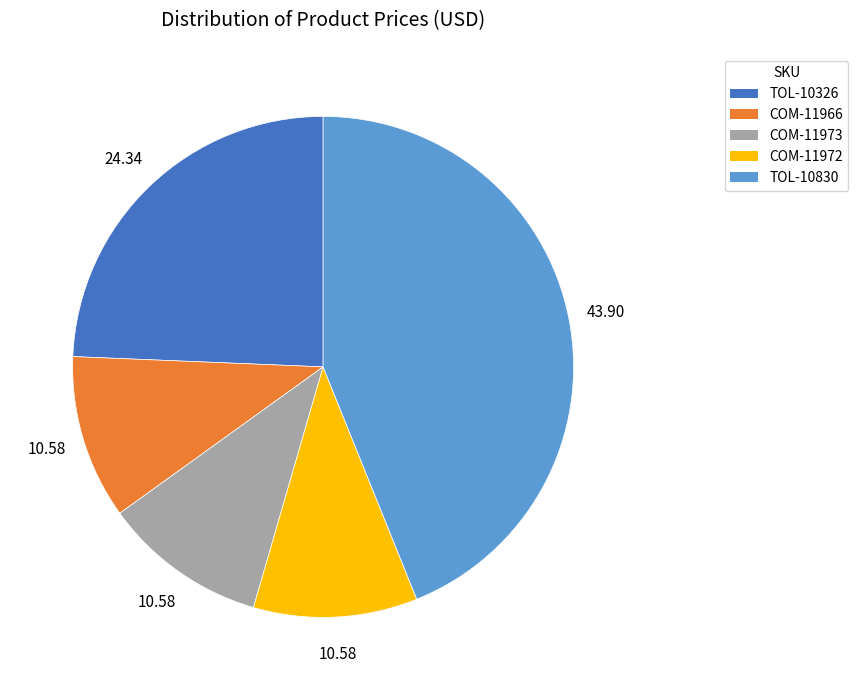

How many segments does this pie chart have?

5